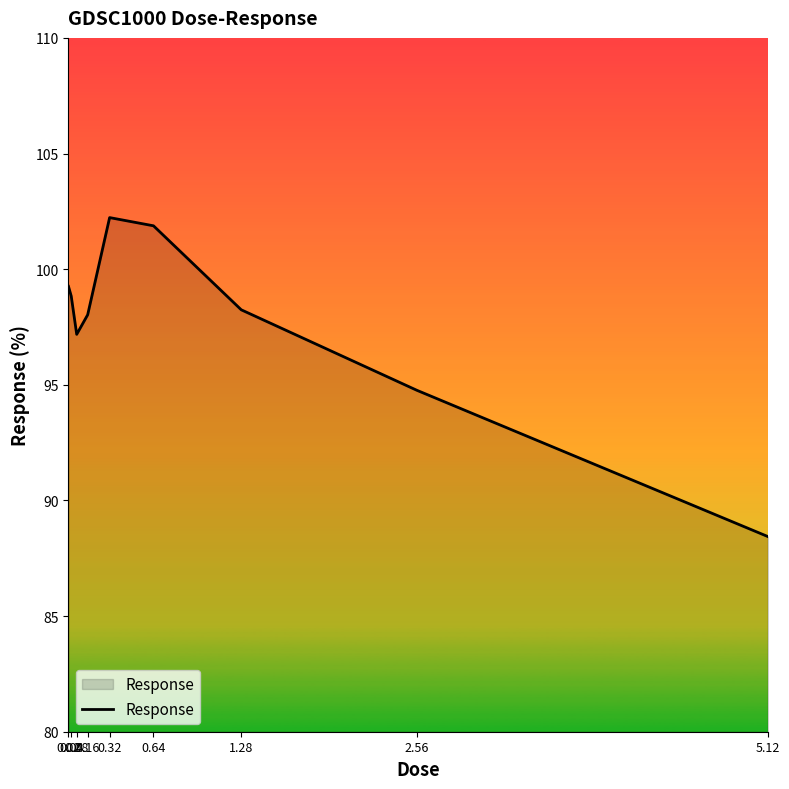

What is the minimum value shown in the chart?

88.4